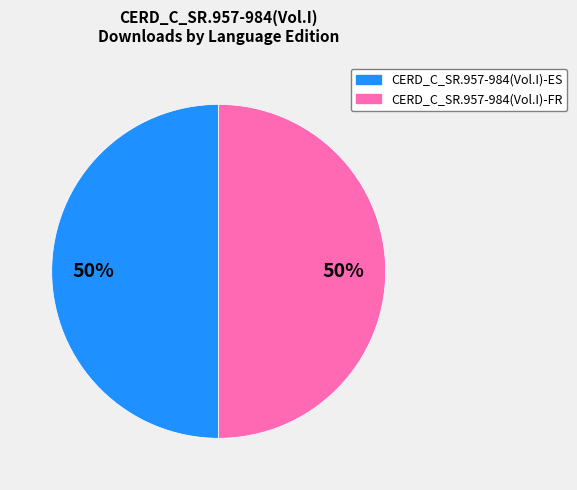

To the nearest percent, what is the average slice percentage?

50%